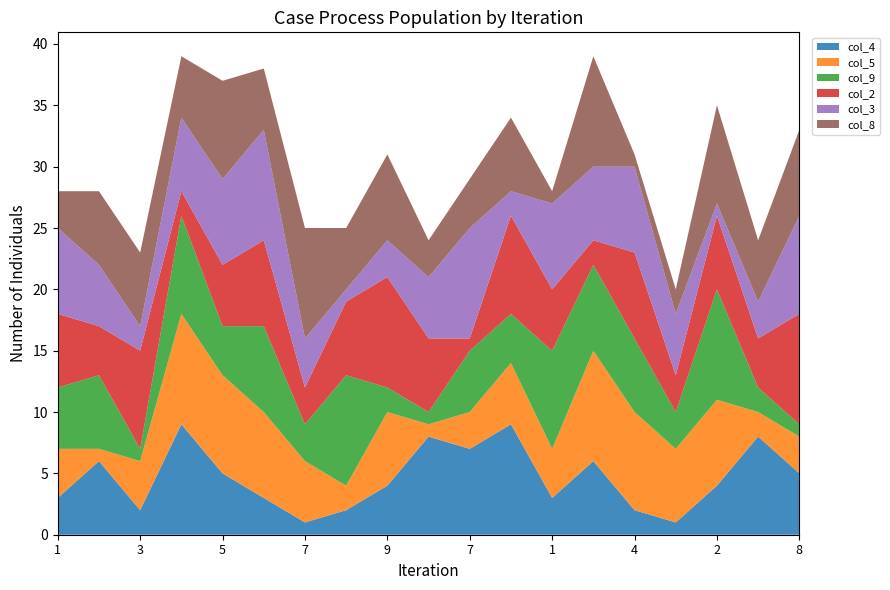

Reading left to right, transcribe all the data shown in this chart.

col_4: 3	6	2	9	5	3	1	2	4	8	7	9	3	6	2	1	4	8	5
col_5: 4	1	4	9	8	7	5	2	6	1	3	5	4	9	8	6	7	2	3
col_9: 5	6	1	8	4	7	3	9	2	1	5	4	8	7	6	3	9	2	1
col_2: 6	4	8	2	5	7	3	6	9	6	1	8	5	2	7	3	6	4	9
col_3: 7	5	2	6	7	9	4	1	3	5	9	2	7	6	7	5	1	3	8
col_8: 3	6	6	5	8	5	9	5	7	3	4	6	1	9	1	2	8	5	7